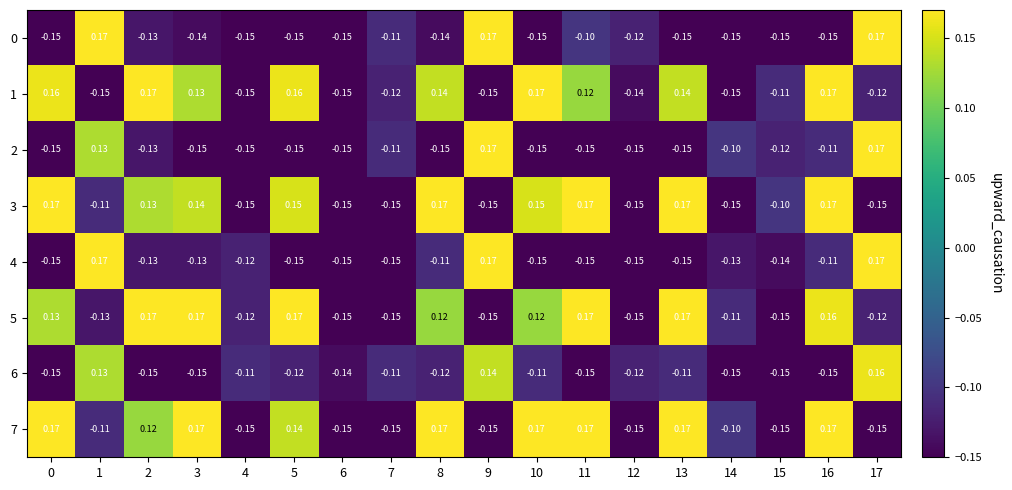

Is the value of 7 at 0 greater than the value of 0 at 5?

Yes